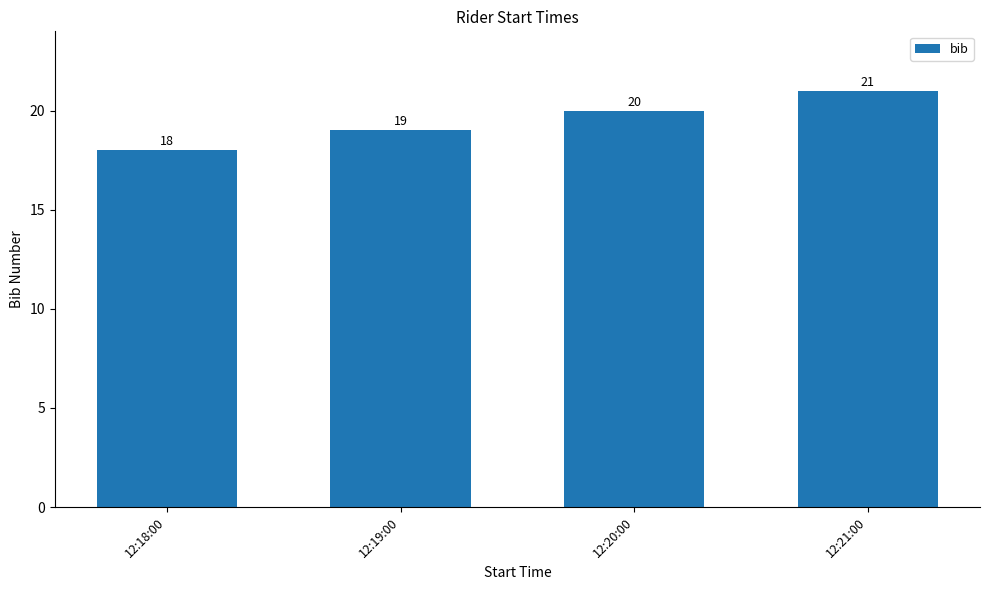

Approximately how many times larger is the value at 12:21:00 compared to 12:18:00?

1.2